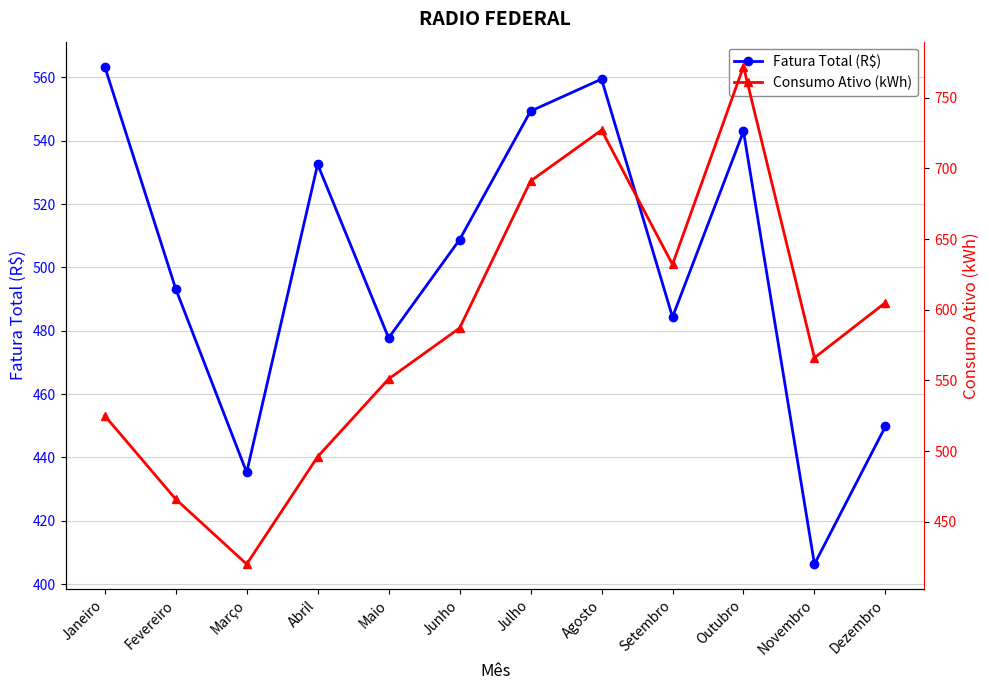

How many interior local valleys does the Consumo Ativo (kWh) series have?

3